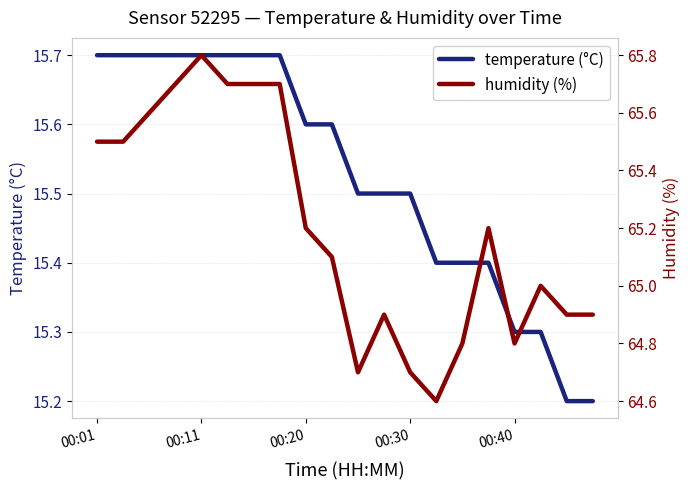

Is it true that temperature (°C) equals 15.6 at 00:20?

True